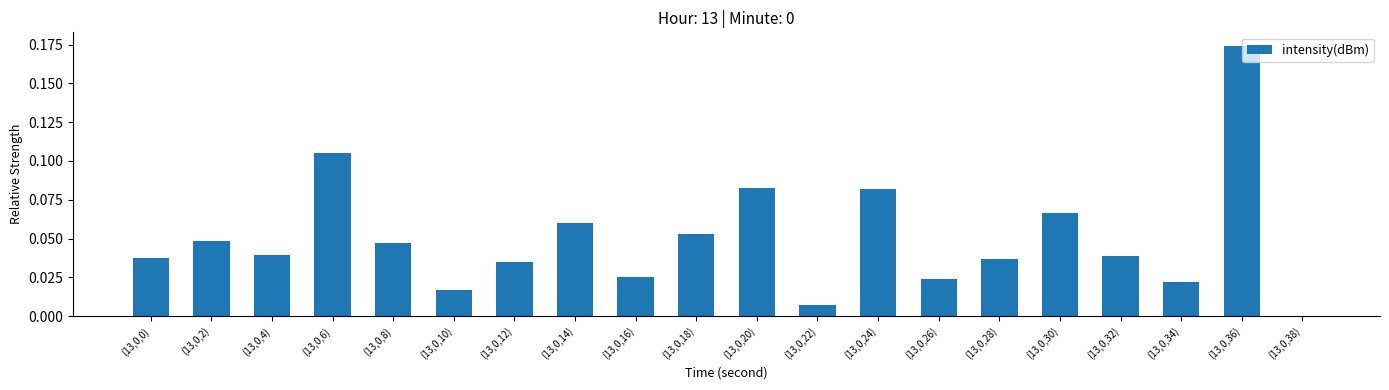

What is the change in value from (13,0,32) to (13,0,36)?

+0.1